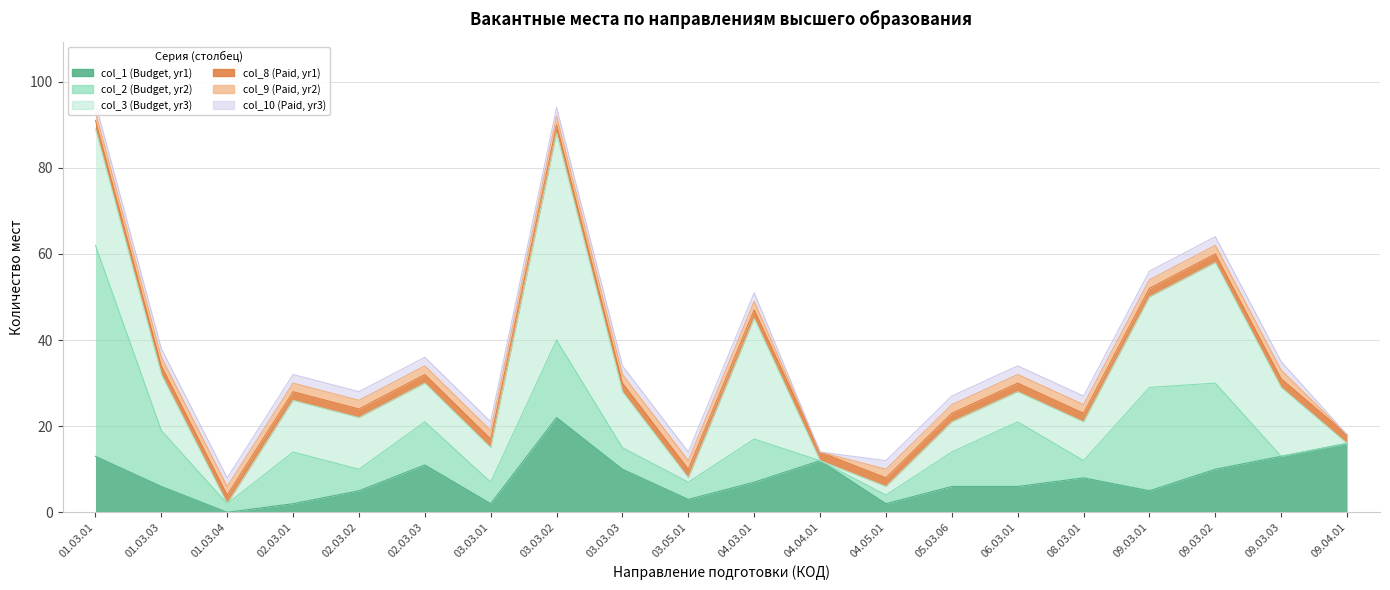

Which series has the largest total across all categories?

col_3 (Budget, yr3)